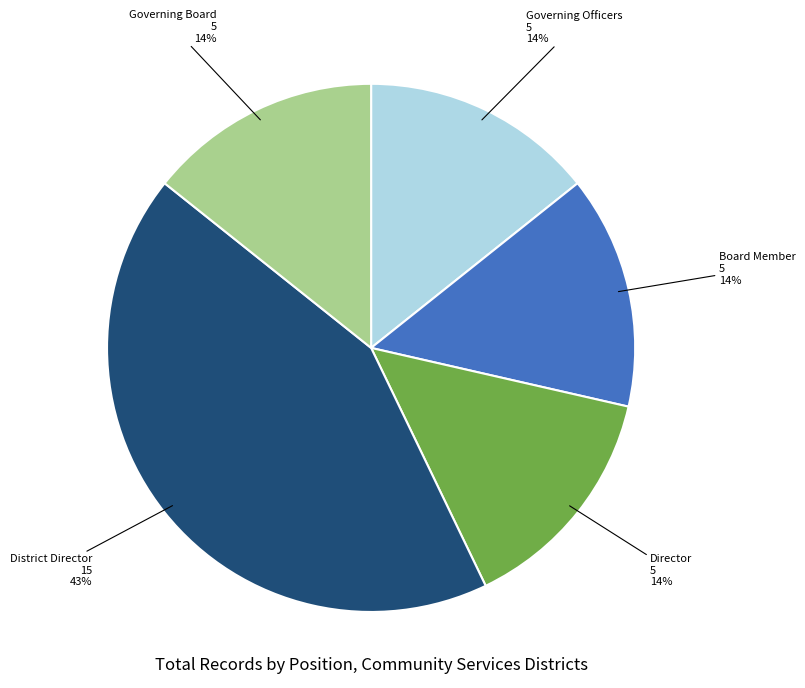

Does any single category account for the majority?

No